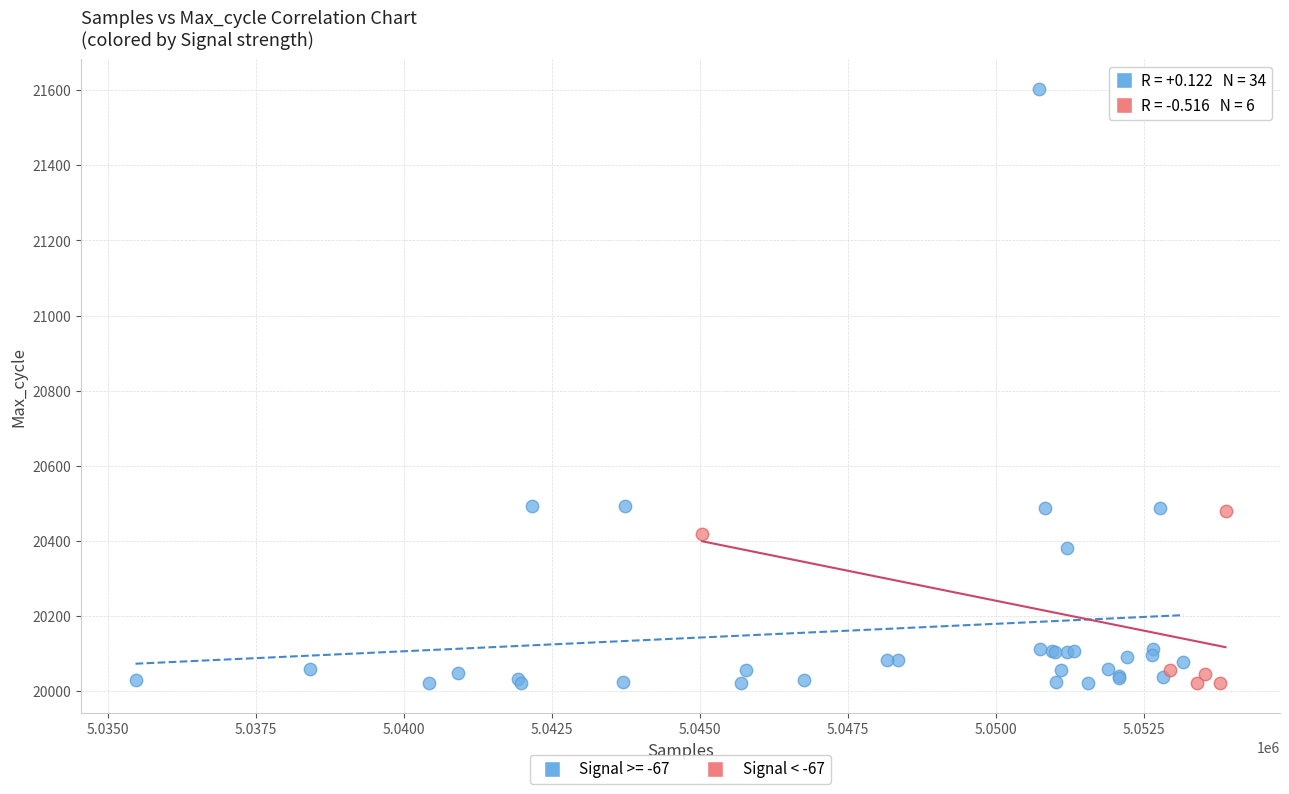

Which series contains the highest Y value?

Signal >= -67